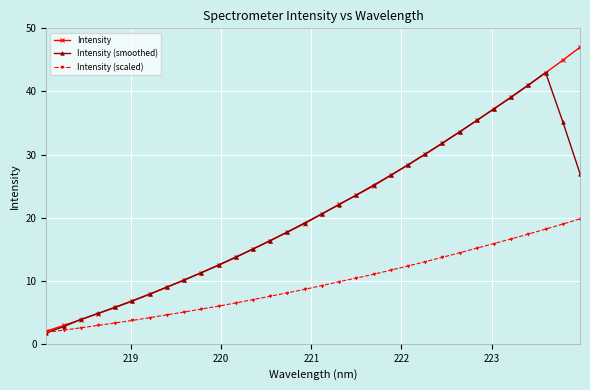

Rank the series by their maximum value, from lowest to highest.

Intensity (scaled), Intensity (smoothed), Intensity